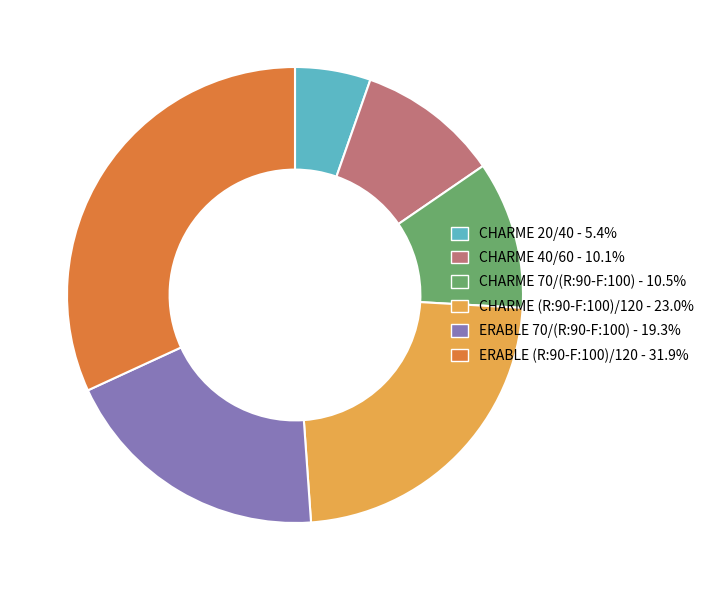

Is the sum of CHARME 20/40 and CHARME (R:90-F:100)/120 greater than half?

No